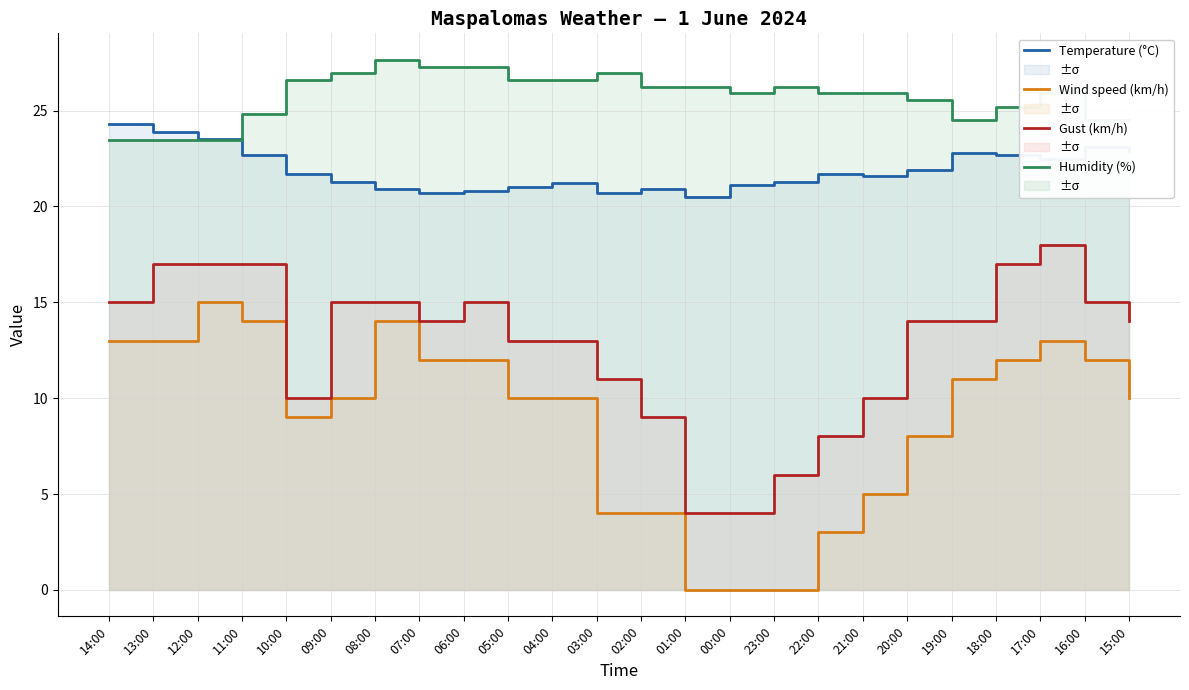

Is it true that Wind speed (km/h) equals 10.0 at 15:00?

True